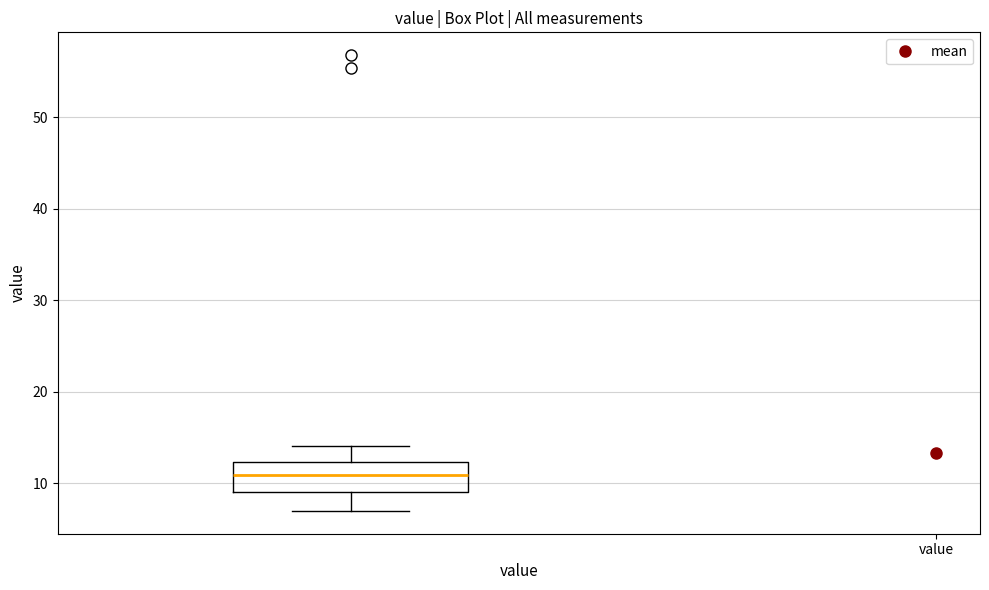

Where does the median line of the box sit on the y-axis? The values are not printed on the chart, so give them approximately, as read against the axis.

11